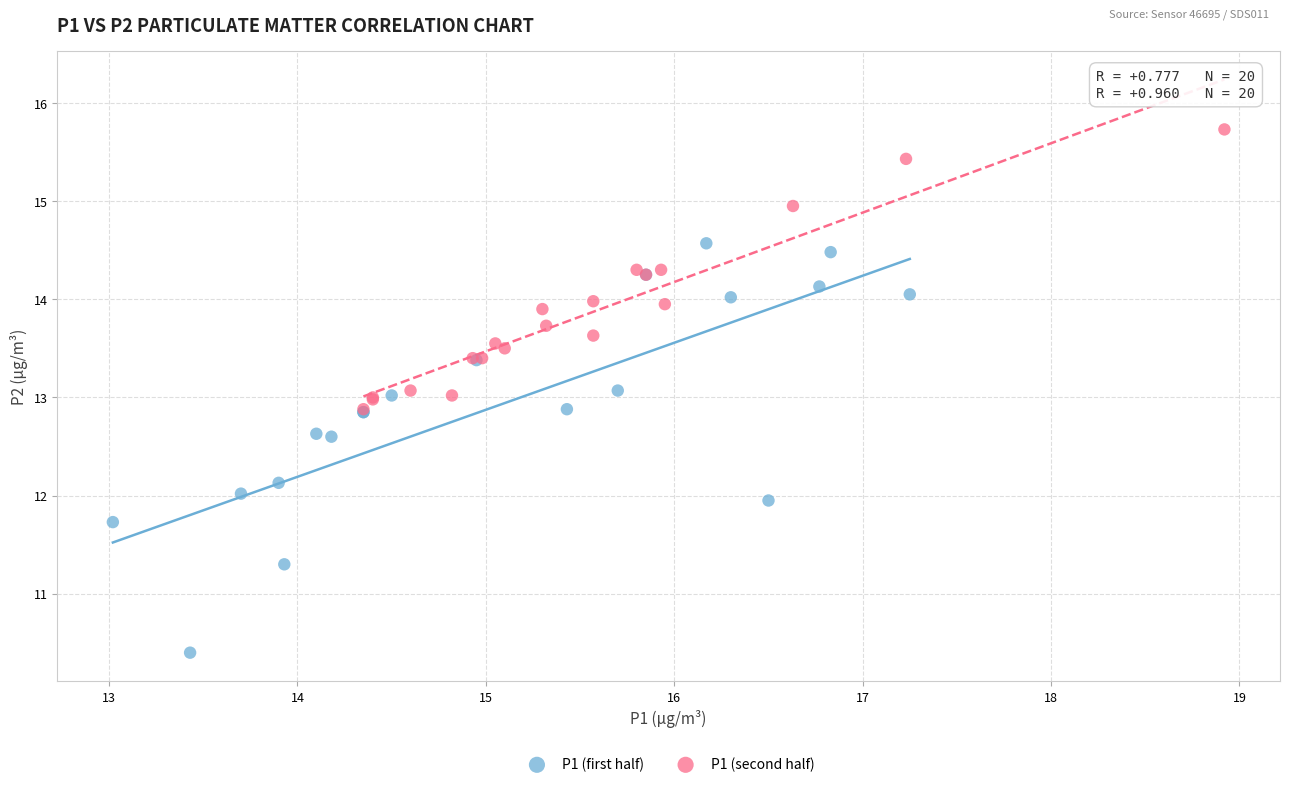

Which series reaches the maximum Y coordinate?

P1 (second half)